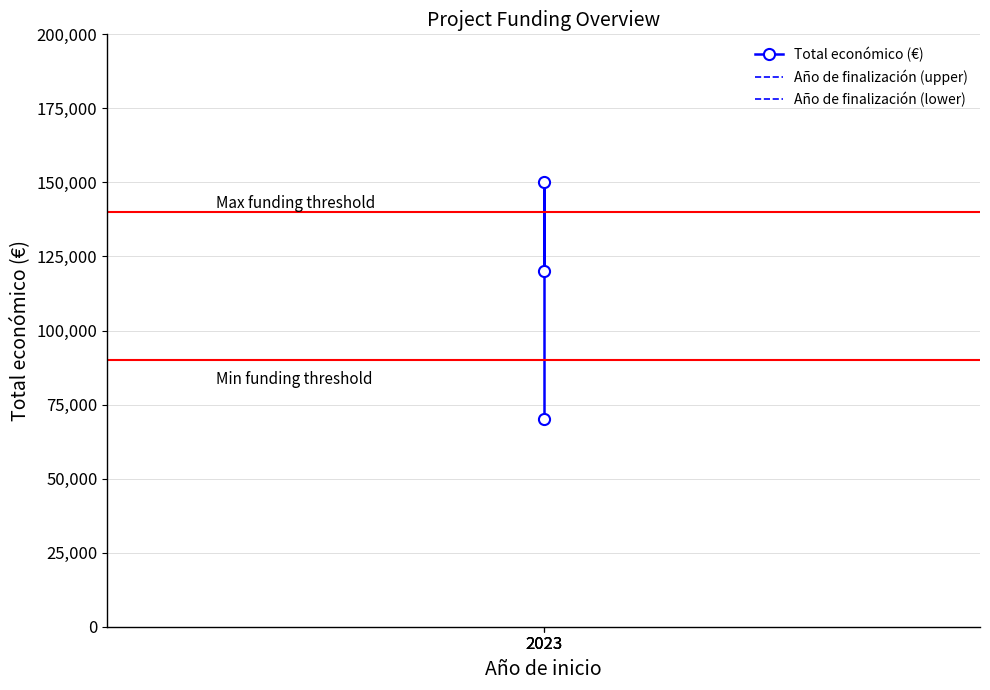

Which series has the largest total across all categories?

Año de finalización (upper)